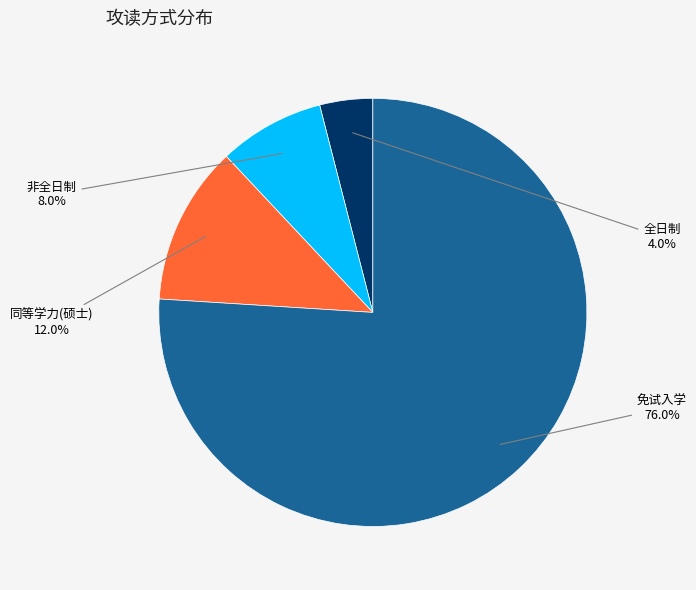

Does any single category account for the majority?

Yes